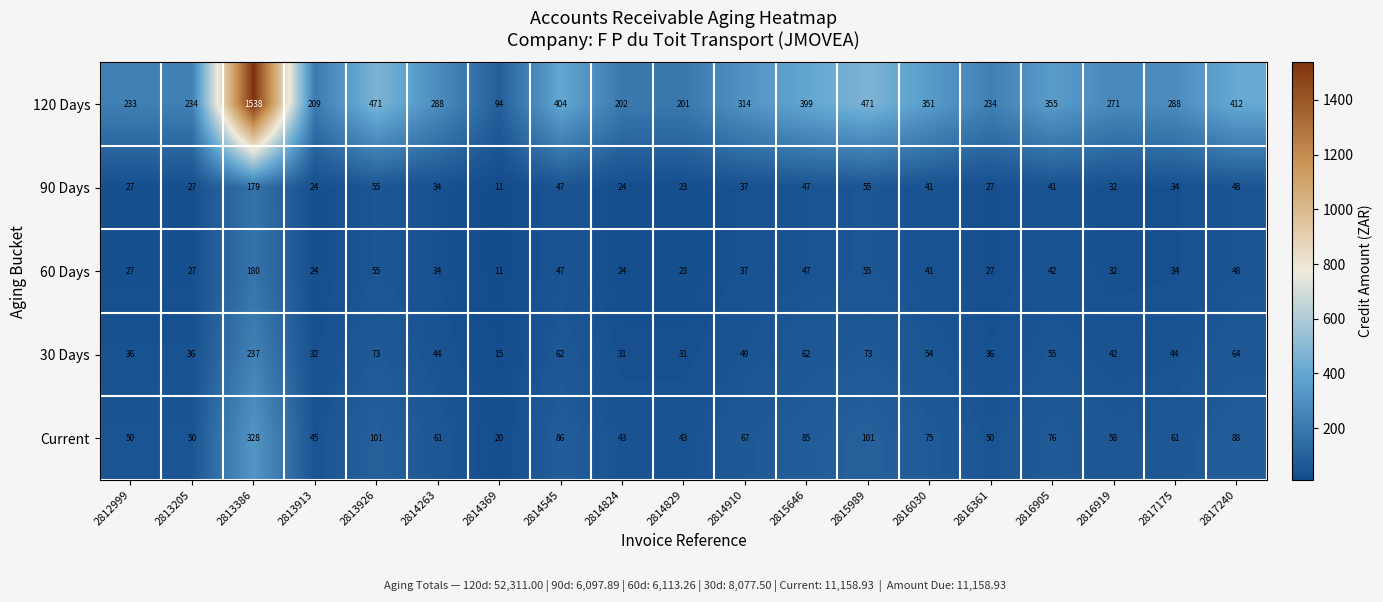

List the series in order of their peak value, highest first.

120 Days, Current, 30 Days, 60 Days, 90 Days